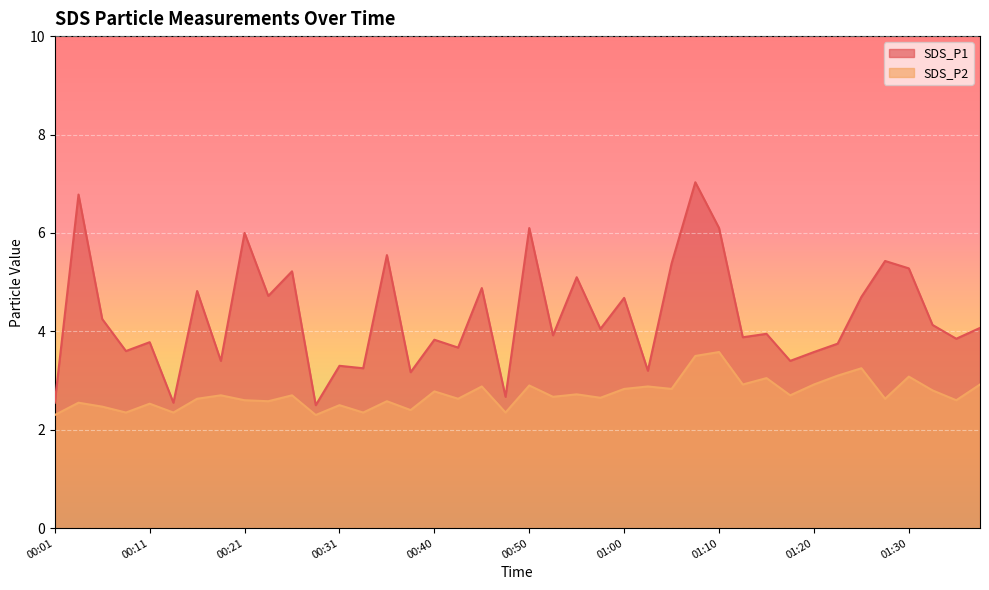

How many lines are shown in the chart?

2